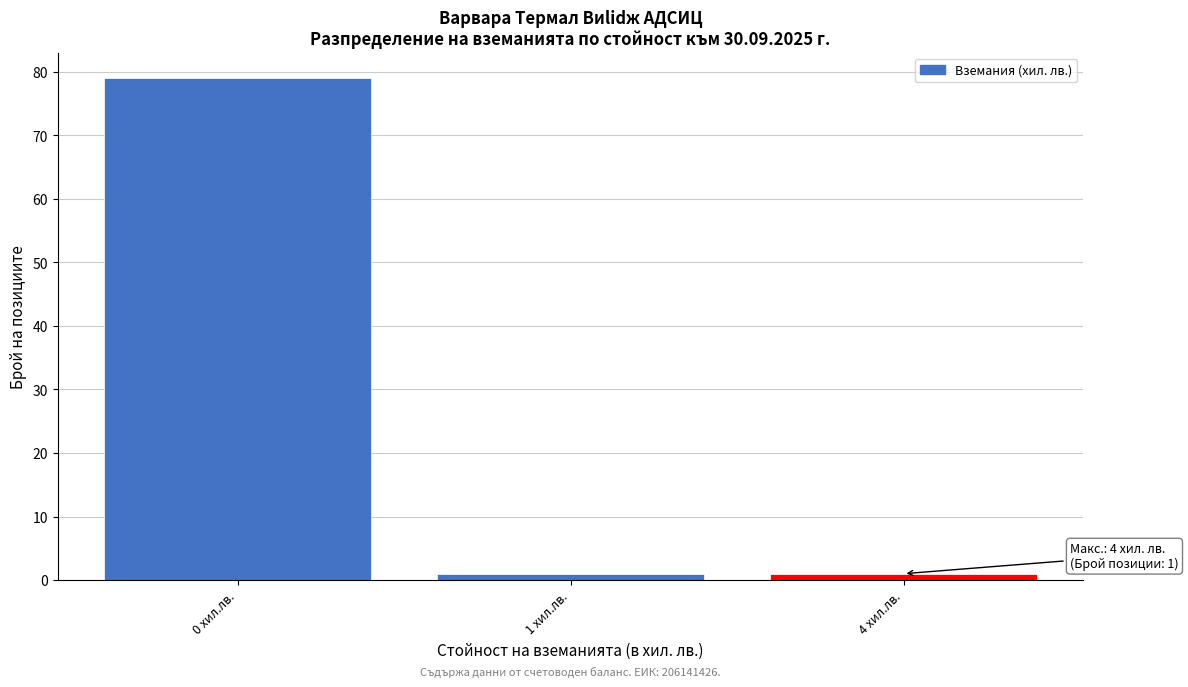

Reading left to right, transcribe all the data shown in this chart.

0 хил.лв.=79	1 хил.лв.=1	4 хил.лв.=1